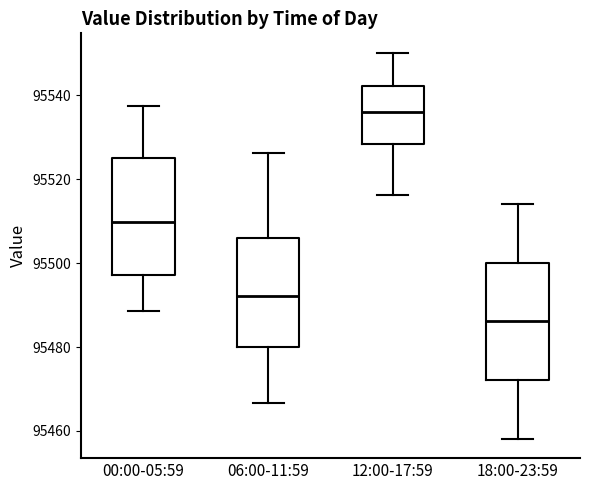

Reading left to right, read every box against the y-axis: the position of its median line, the range the box covers, and the ends of its whiskers. The values are not printed on the chart, so give them approximately, as read against the axis.

00:00-05:59: median 95510, box 95498 to 95526, whiskers 95488 to 95538
06:00-11:59: median 95492, box 95480 to 95506, whiskers 95466 to 95526
12:00-17:59: median 95536, box 95528 to 95542, whiskers 95516 to 95550
18:00-23:59: median 95486, box 95472 to 95500, whiskers 95458 to 95514